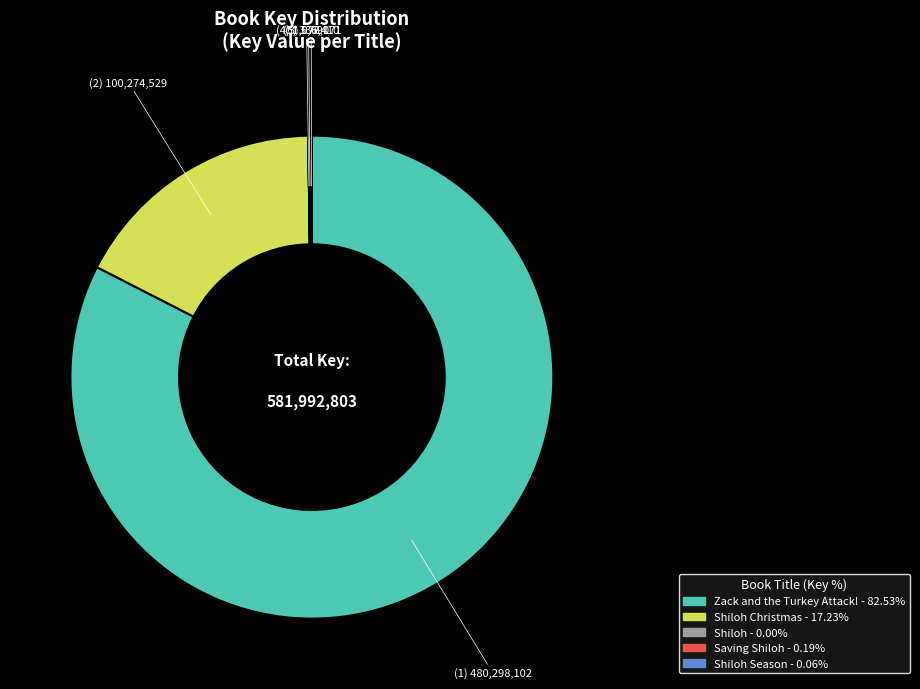

Is there a majority slice in this chart?

Yes